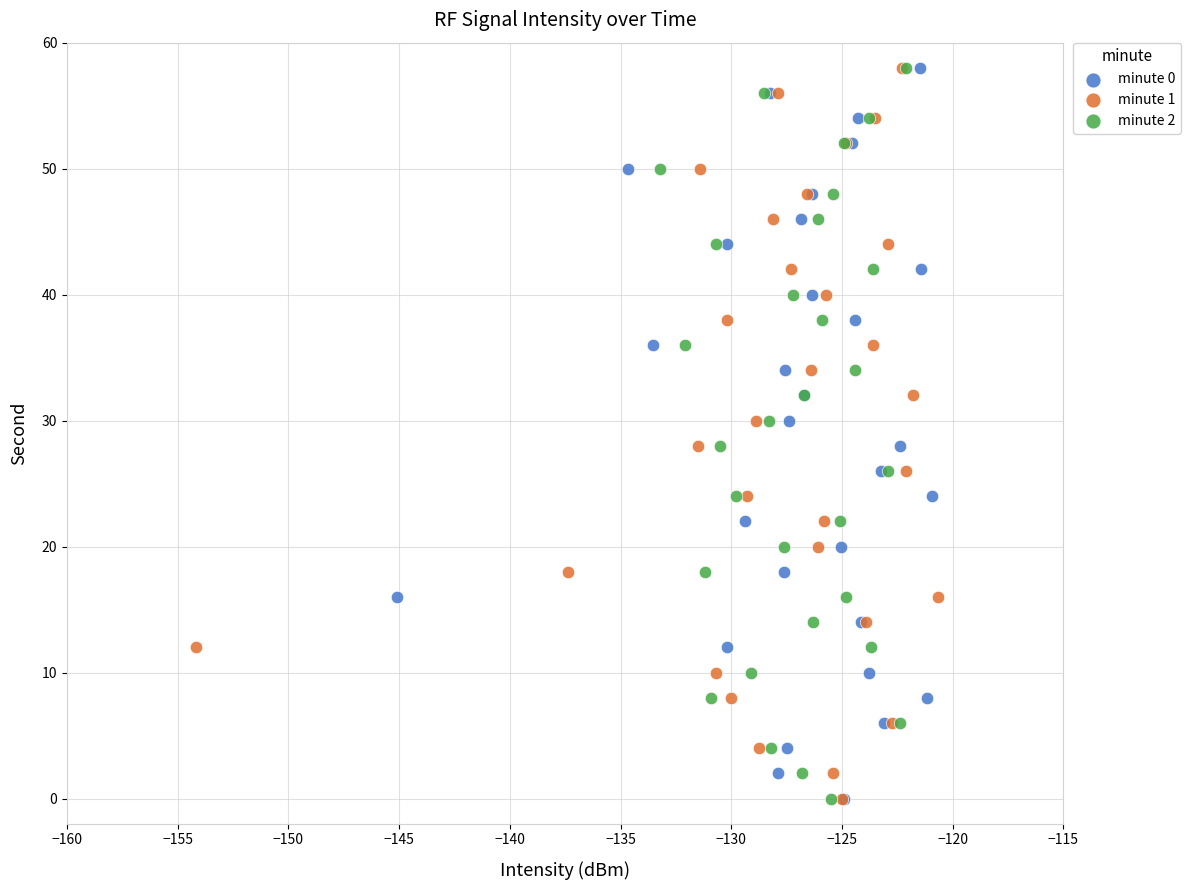

What are all the series names shown in the legend?

minute 0, minute 1, minute 2